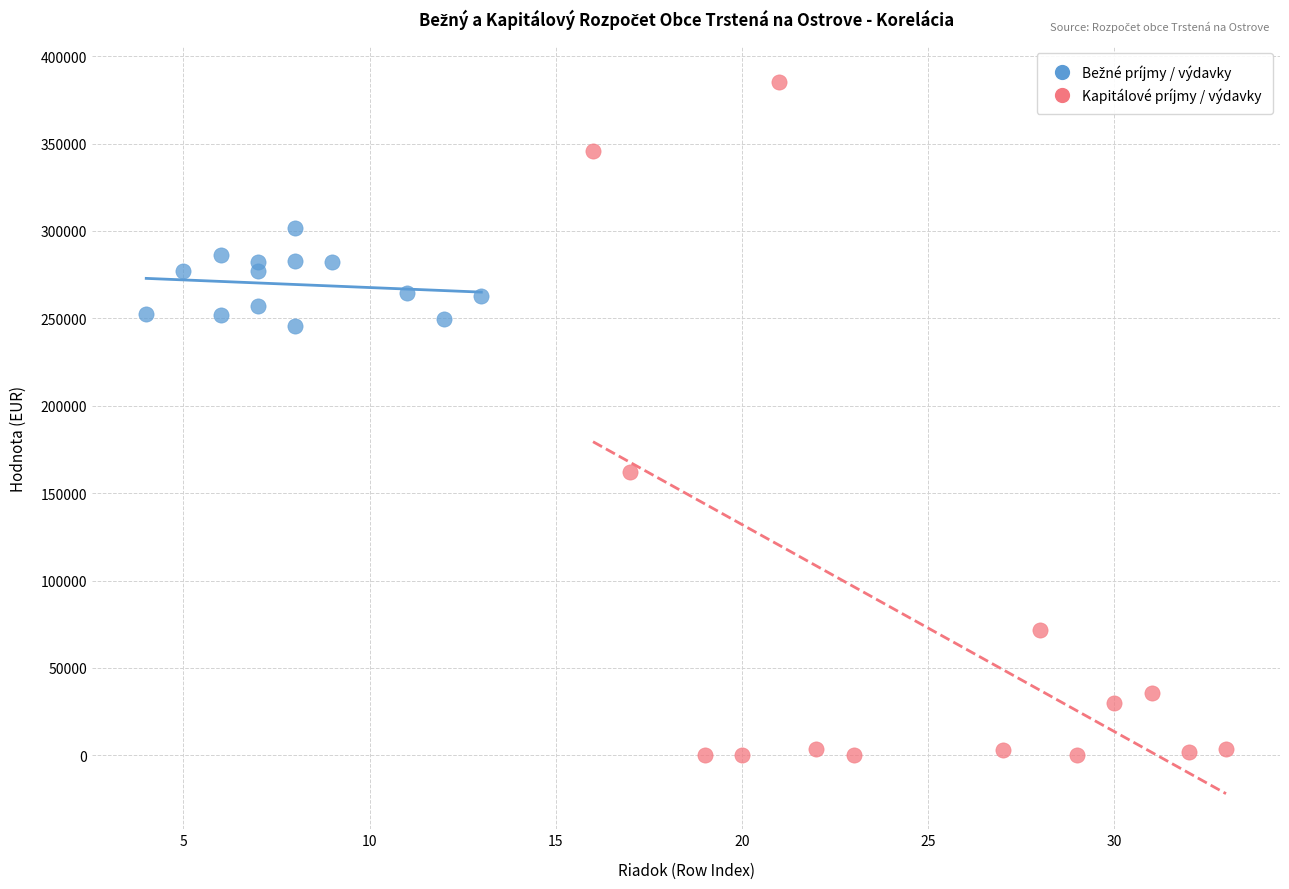

Which series reaches the minimum Y coordinate?

Kapitálové príjmy / výdavky